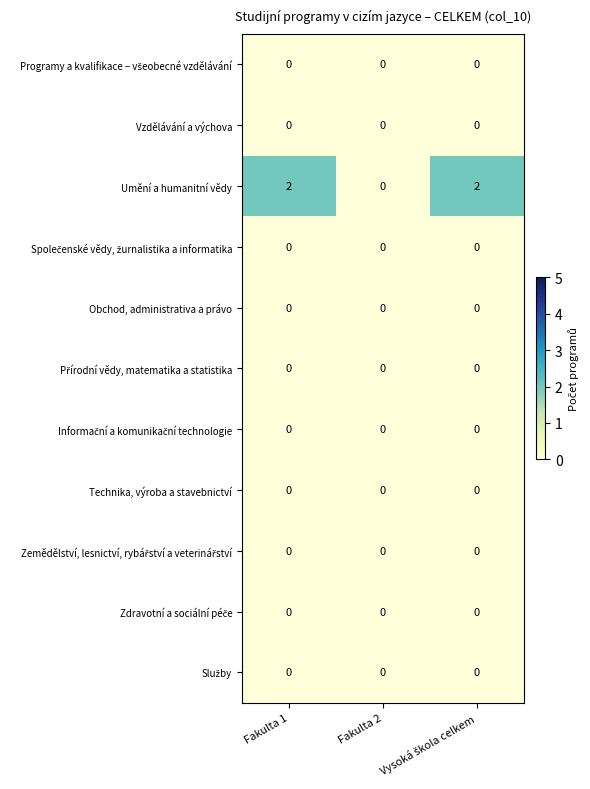

Which series has the largest range (max minus min)?

Umění a humanitní vědy